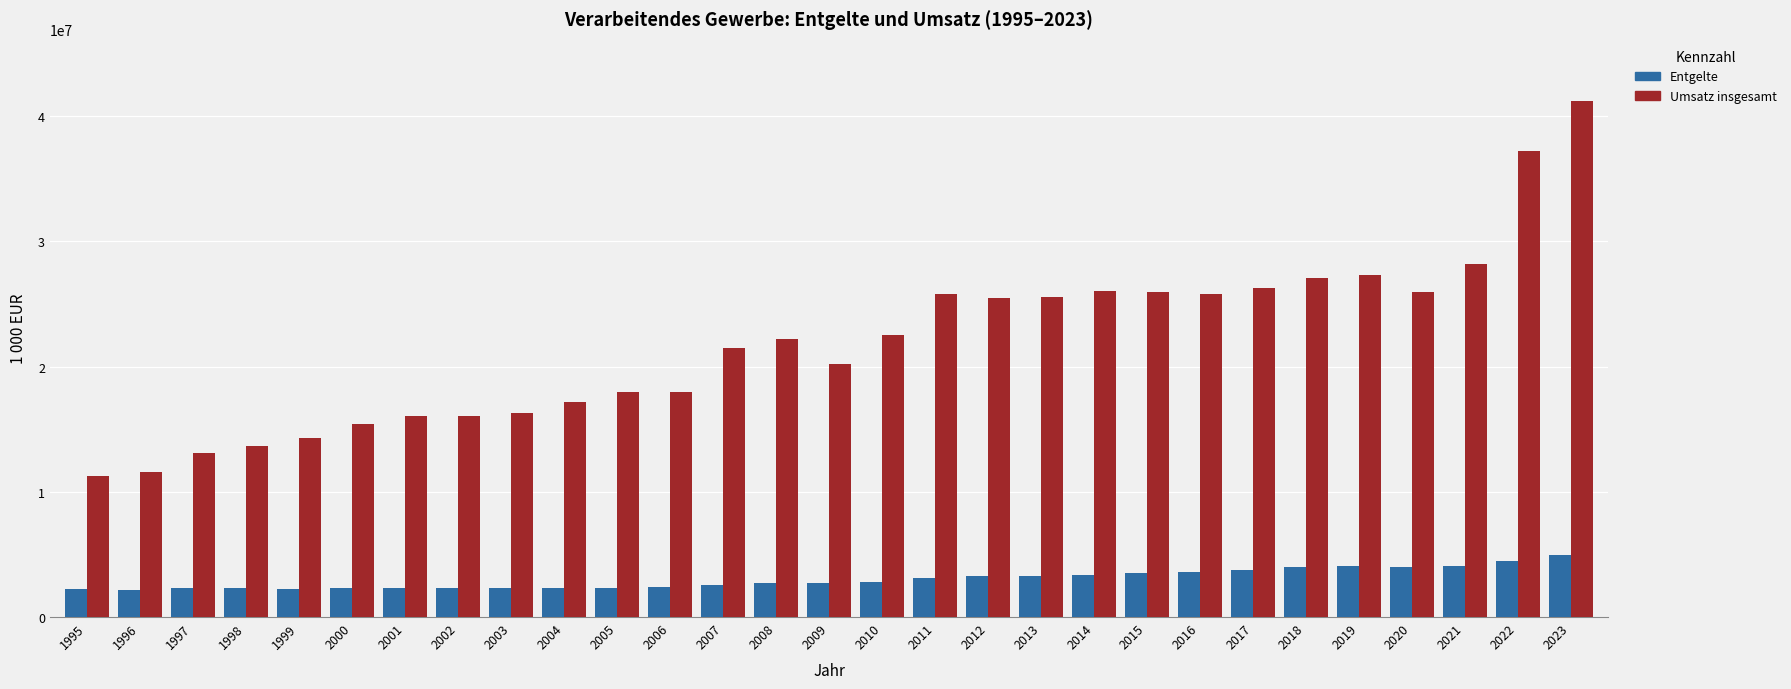

How many values in the Umsatz insgesamt series are below 22207316?

14